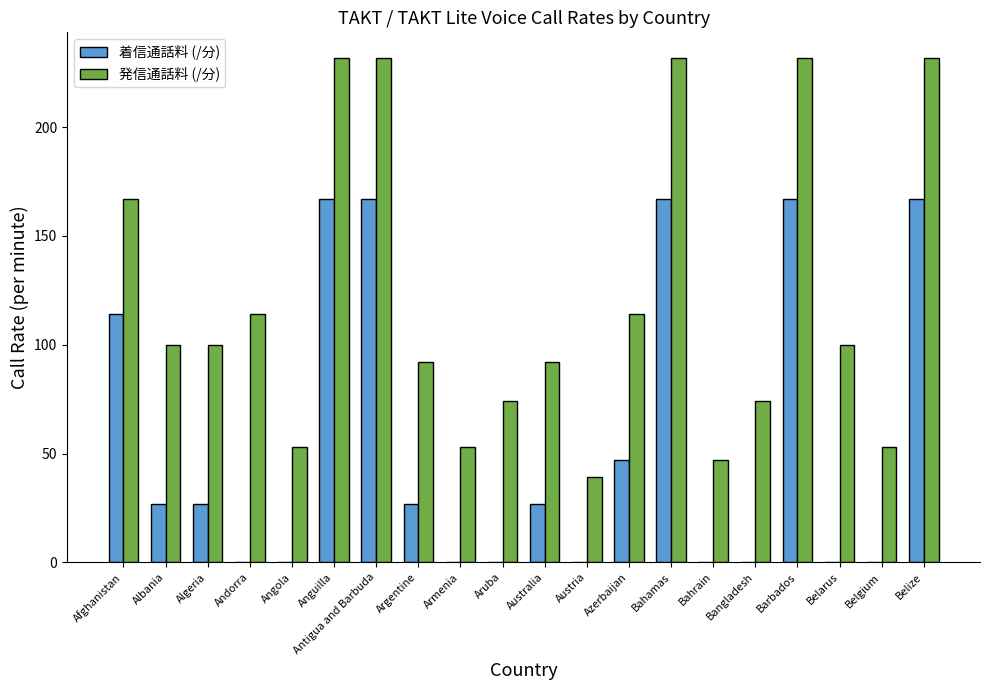

Is it true that 着信通話料 (/分) equals 43 at Argentine?

False